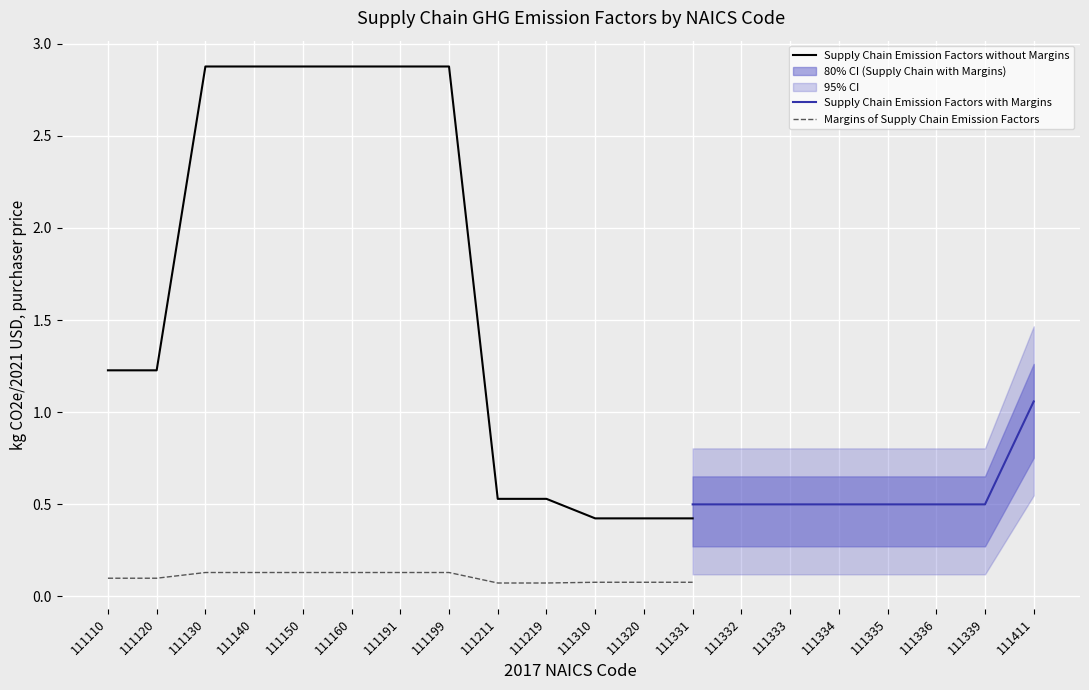

True or false: Supply Chain Emission Factors without Margins and Margins of Supply Chain Emission Factors cross at least once.

False